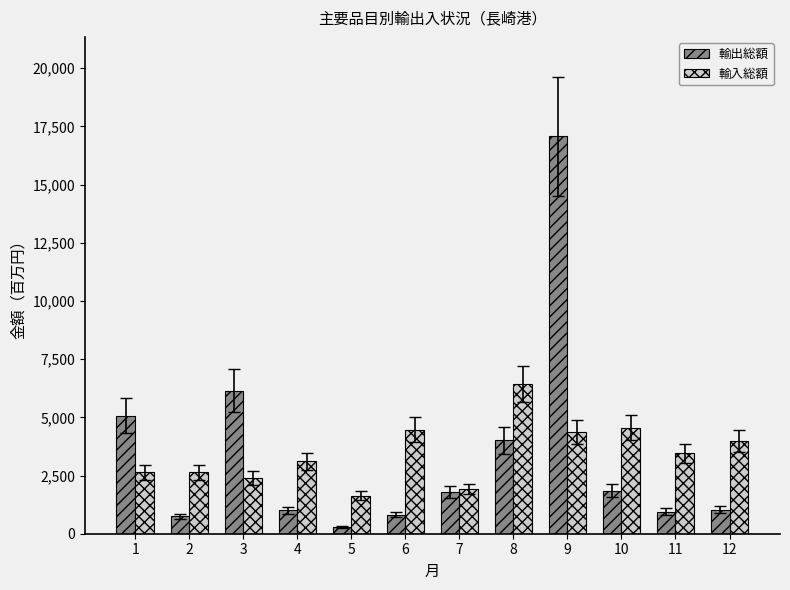

What are all the series names shown in the legend?

輸出総額, 輸入総額